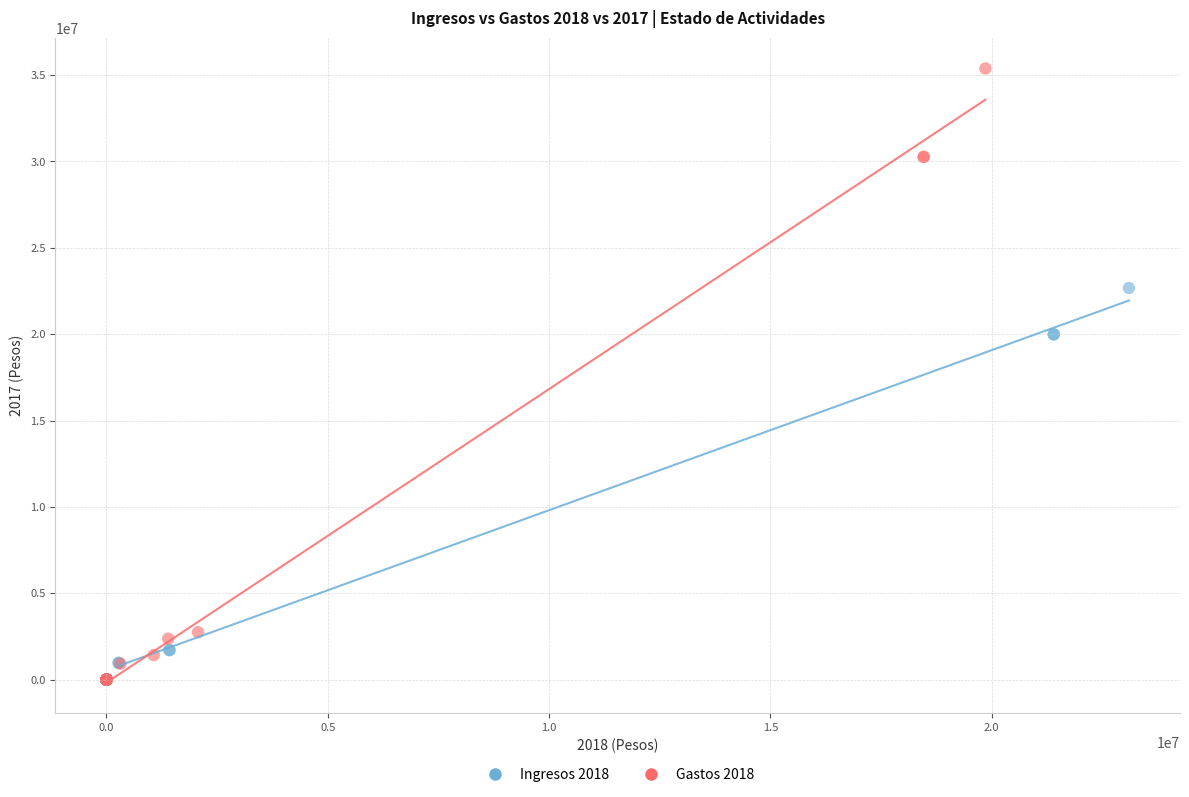

Which series reaches the maximum Y coordinate?

Gastos 2018